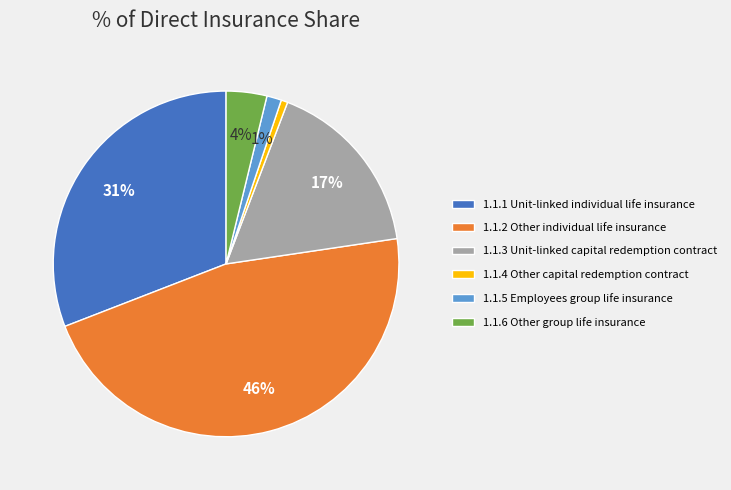

To the nearest percent, what portion does 1.1.5 Employees group life insurance represent?

1%